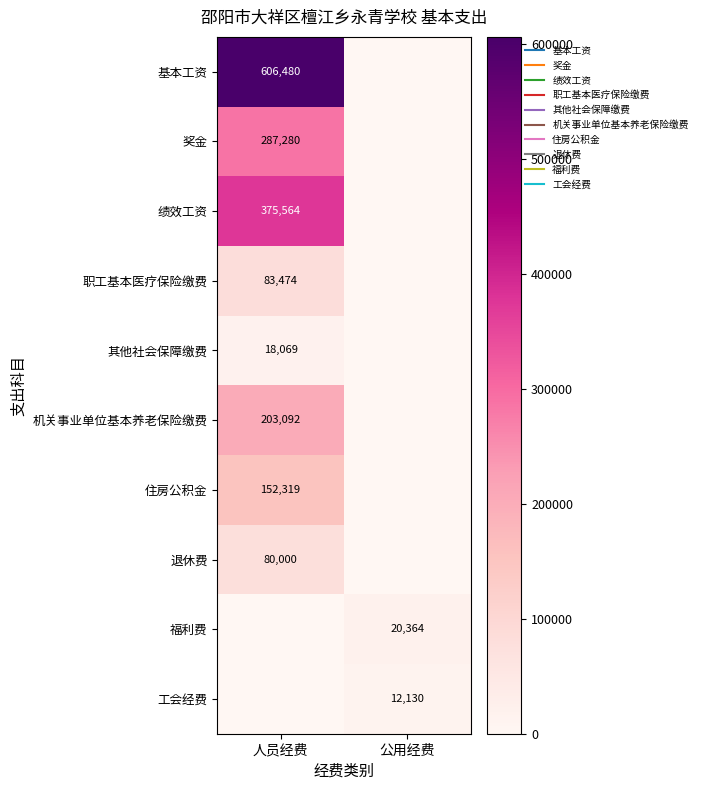

Between 人员经费 and 公用经费, which is larger?

人员经费